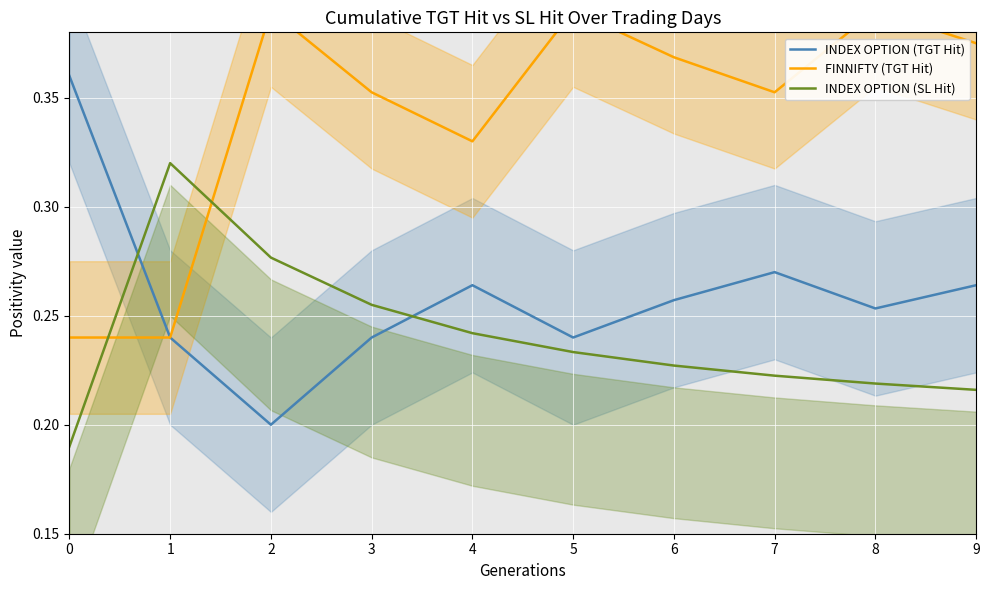

Is the value of FINNIFTY (TGT Hit) at 7 greater than the value of INDEX OPTION (SL Hit) at 3?

Yes